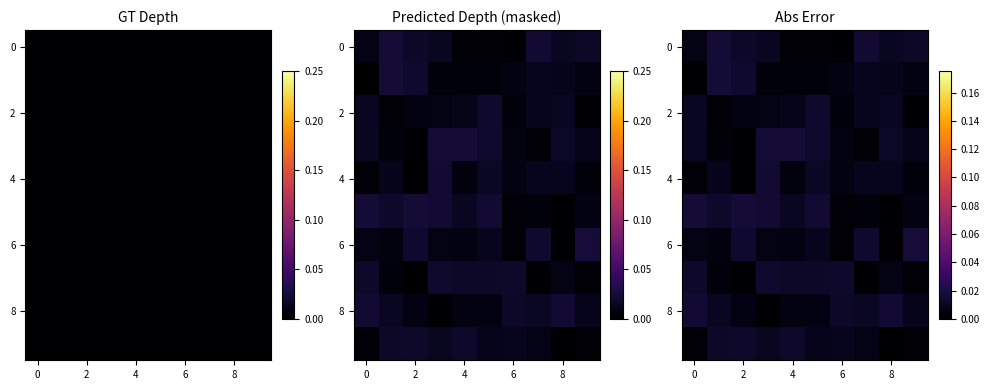

At how many categories does at least one series exceed 0?

10